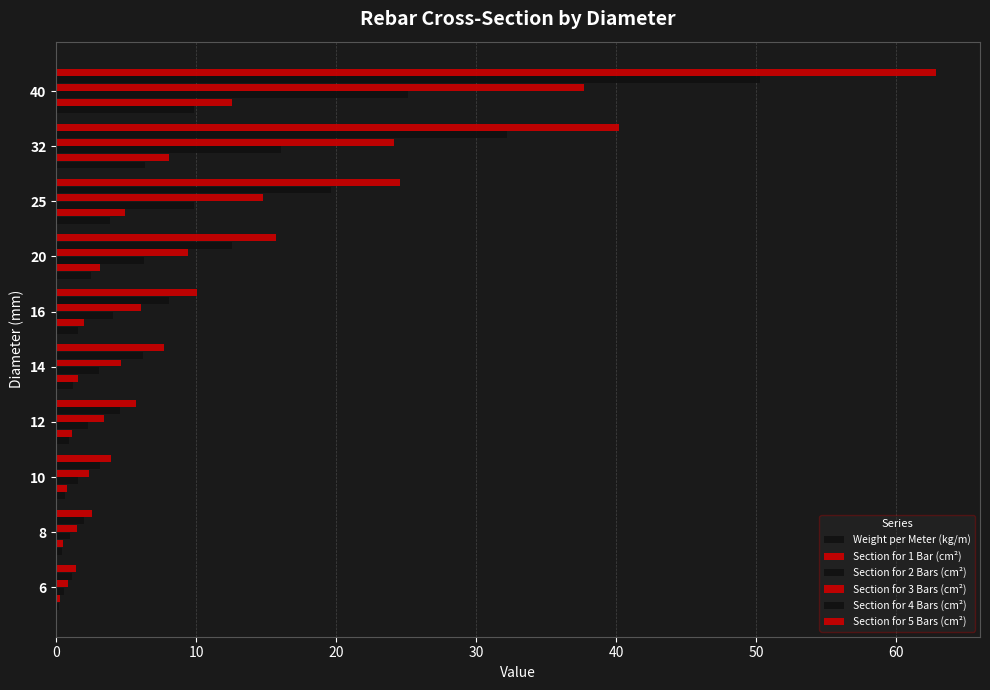

What is the average value of the Section for 3 Bars (cm²) series?

10.5